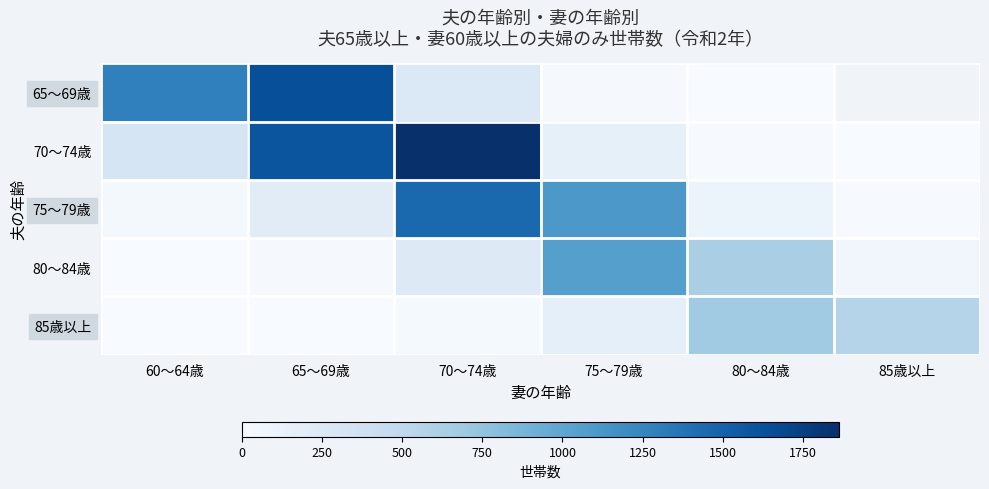

Is the value of 80～84歳 at 70～74歳 greater than the value of 75～79歳 at 85歳以上?

Yes